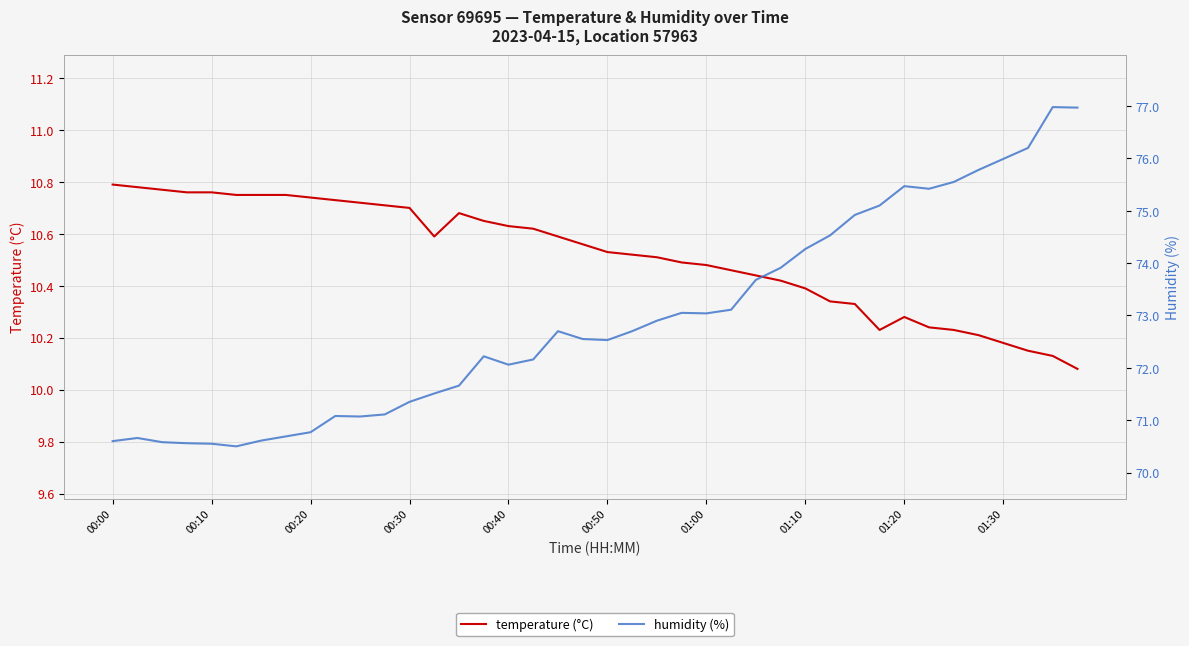

What is the value of the temperature (°C) point at the 22nd from the left?

10.5